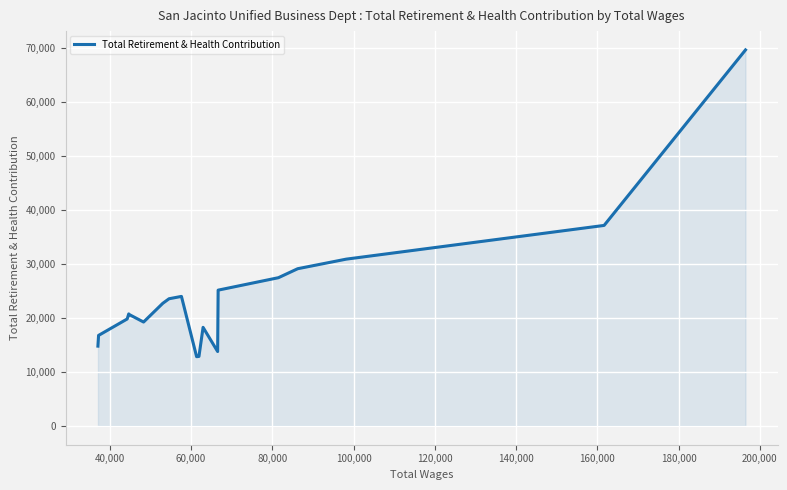

What is the difference between the maximum and minimum values?

56891